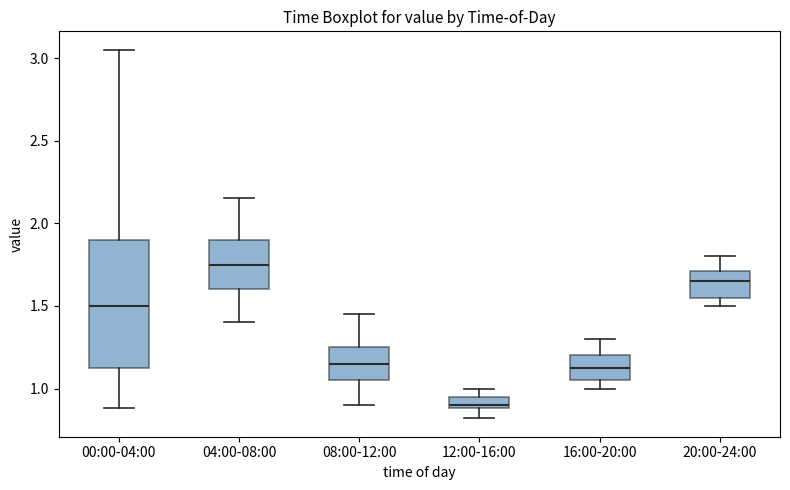

Which box's median line is the lowest?

12:00-16:00